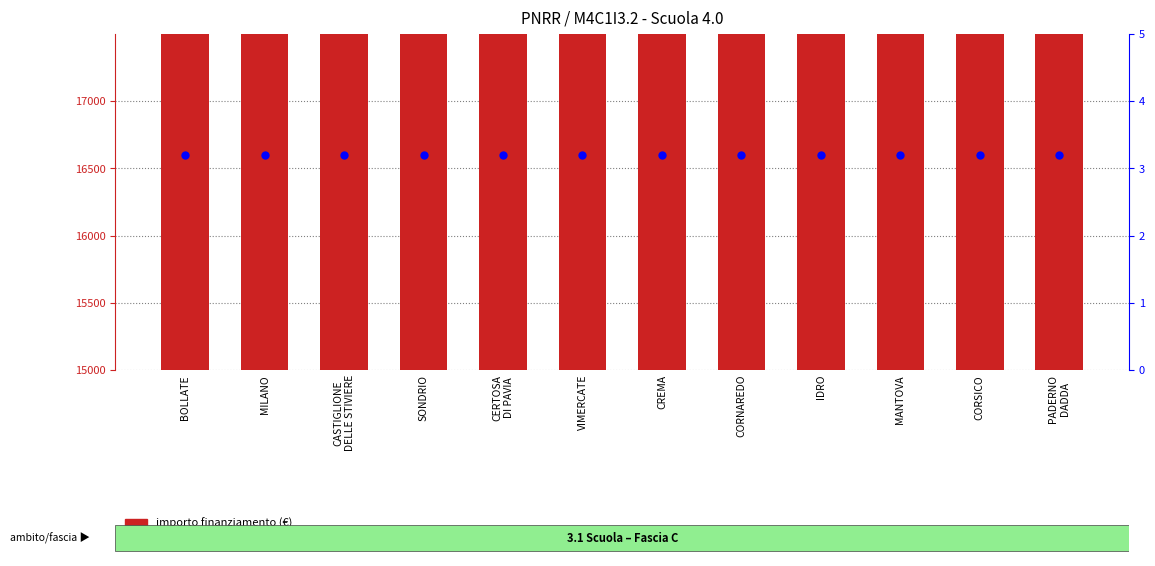

Which series reaches the minimum Y coordinate?

investimento (sub)